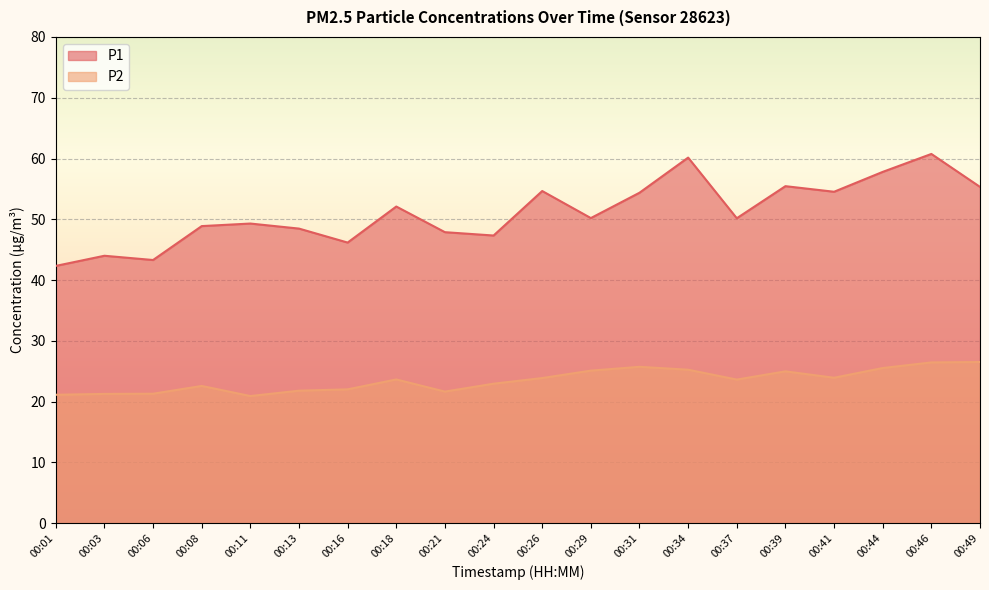

What is the difference between the second highest and second lowest values in the P1 series?

16.9